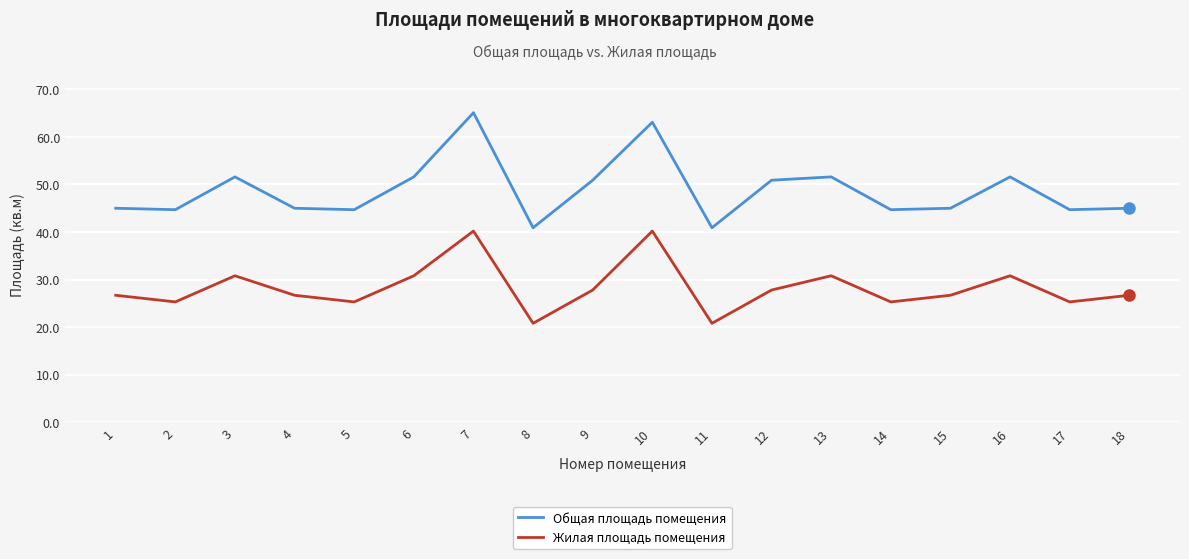

How many series are shown in this chart?

2